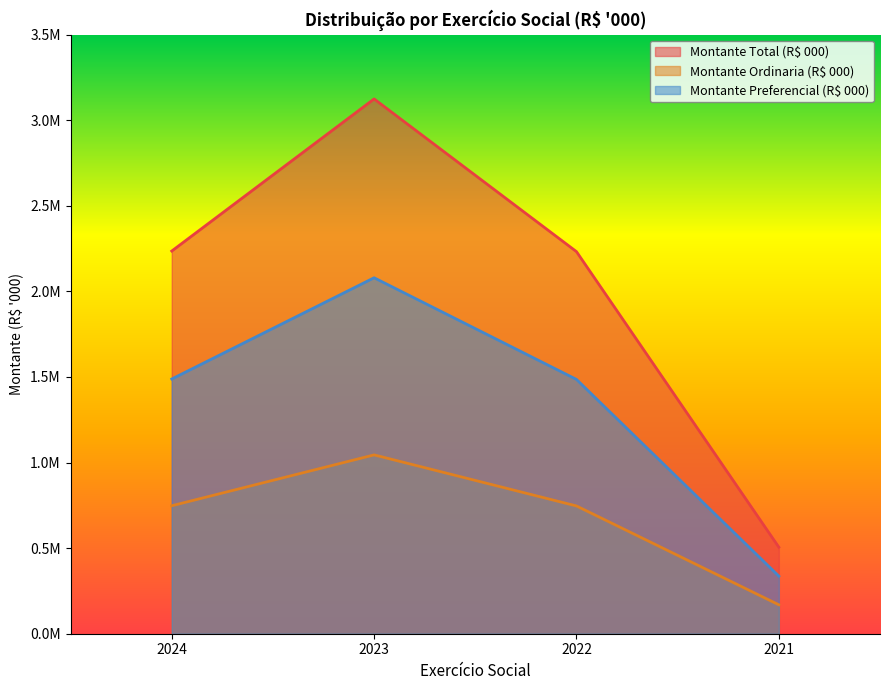

At which category does Montante Ordinaria (R$ 000) reach its first local peak?

2023